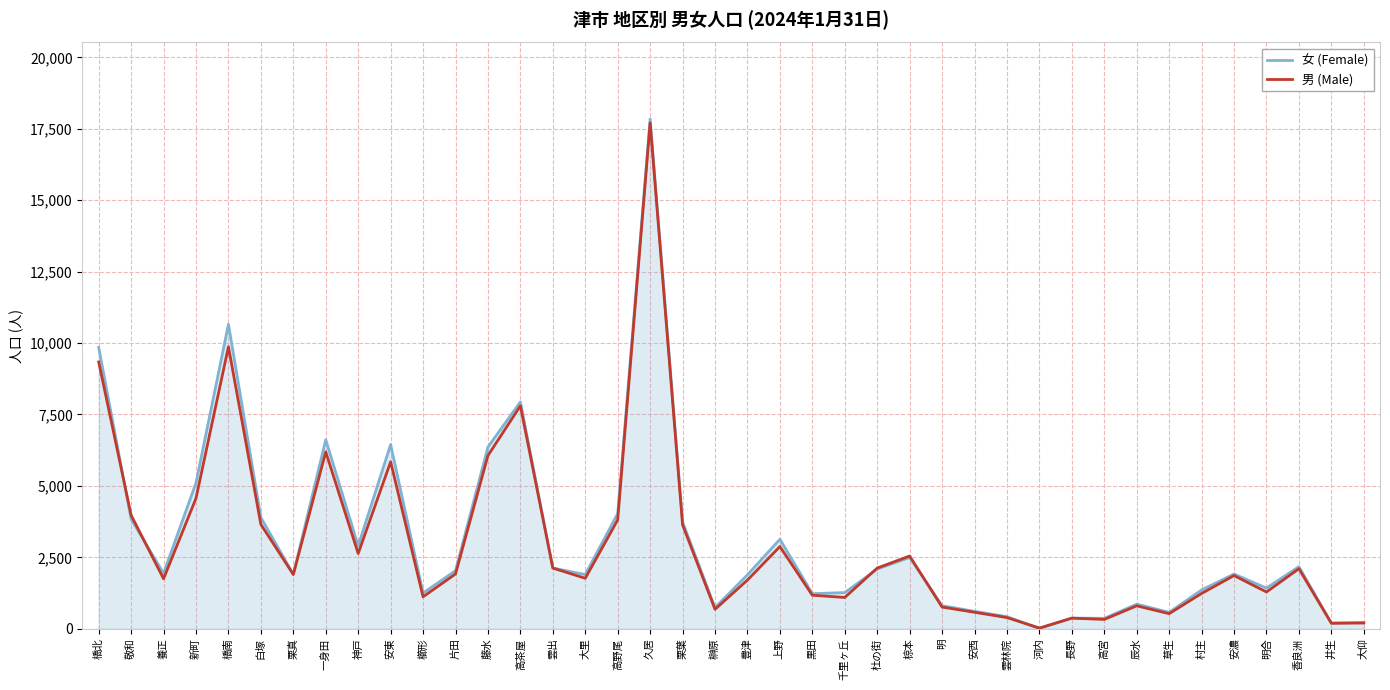

Between 豊津 and 上野, which series saw the biggest shift?

女 (Female)